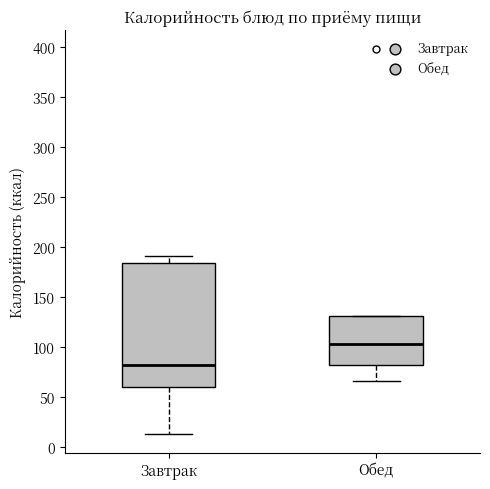

Where does the lower whisker of the box for Обед end on the y-axis? The values are not printed on the chart, so give them approximately, as read against the axis.

65